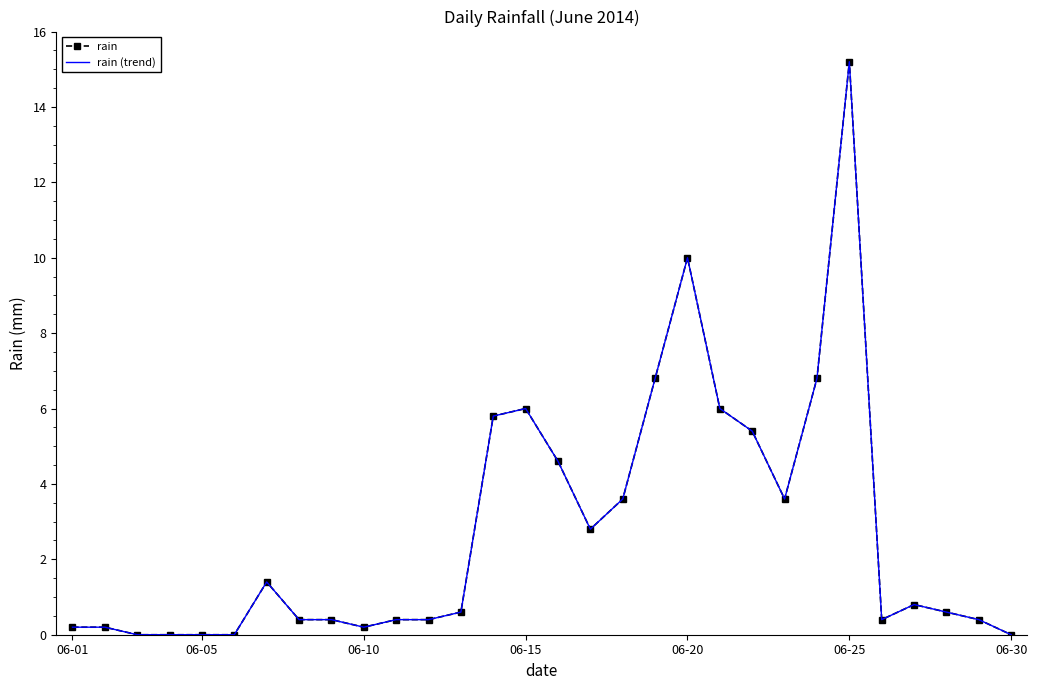

In rain (trend), how many points are lower than both neighbors (excluding endpoints)?

4